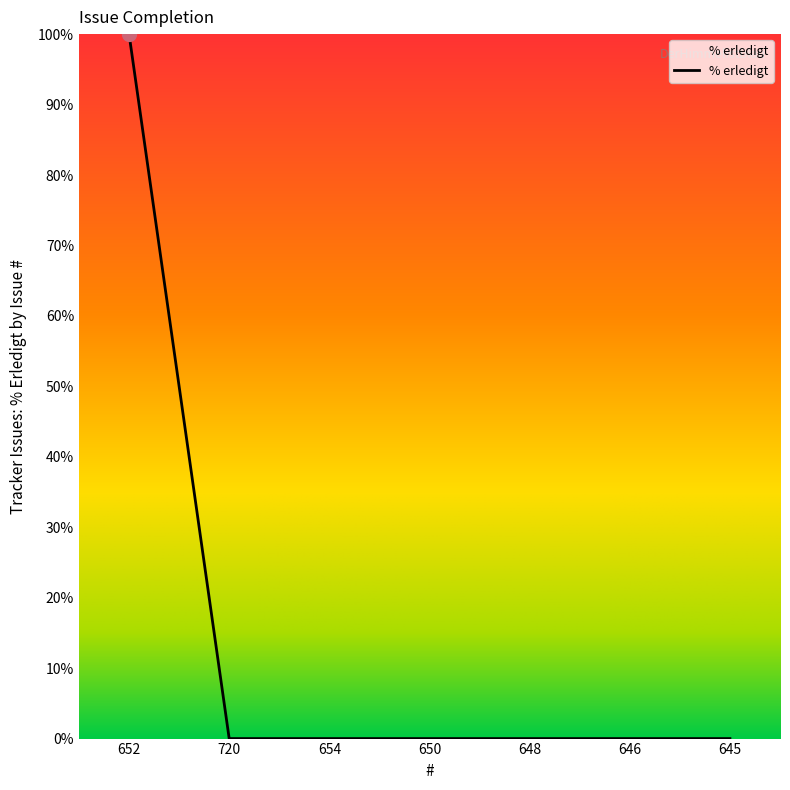

True or false: the data has more than 2 interior local peaks.

False